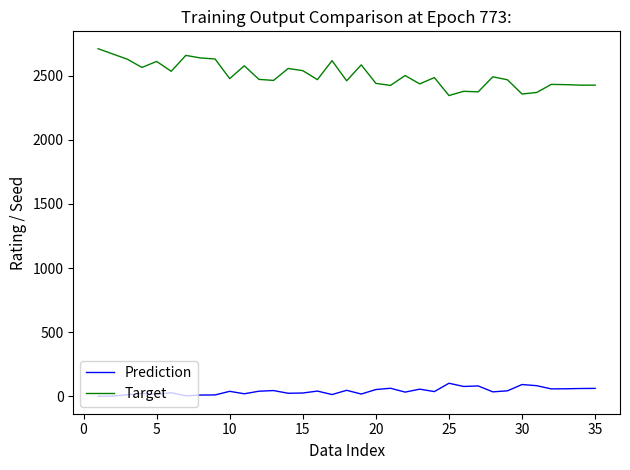

Which series has the widest spread of values?

Target